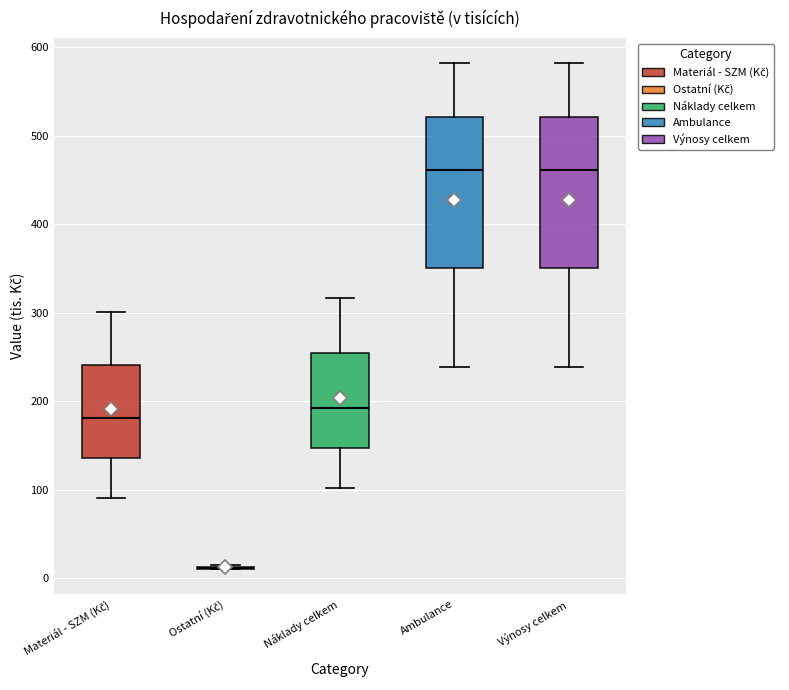

Reading left to right, read every box against the y-axis: the position of its median line, the range the box covers, and the ends of its whiskers. The values are not printed on the chart, so give them approximately, as read against the axis.

Materiál - SZM (Kč): median 180, box 140 to 240, whiskers 90 to 300
Ostatní (Kč): box collapsed to a line at 10, whiskers 10 to 20
Náklady celkem: median 190, box 150 to 250, whiskers 100 to 320
Ambulance: median 460, box 350 to 520, whiskers 240 to 580
Výnosy celkem: median 460, box 350 to 520, whiskers 240 to 580